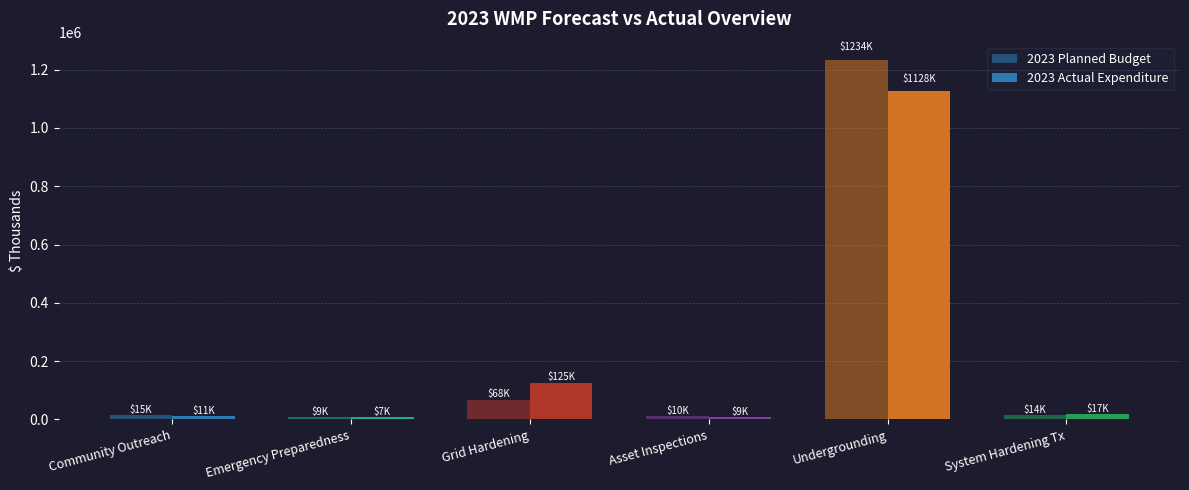

How many bars are there in each group?

2